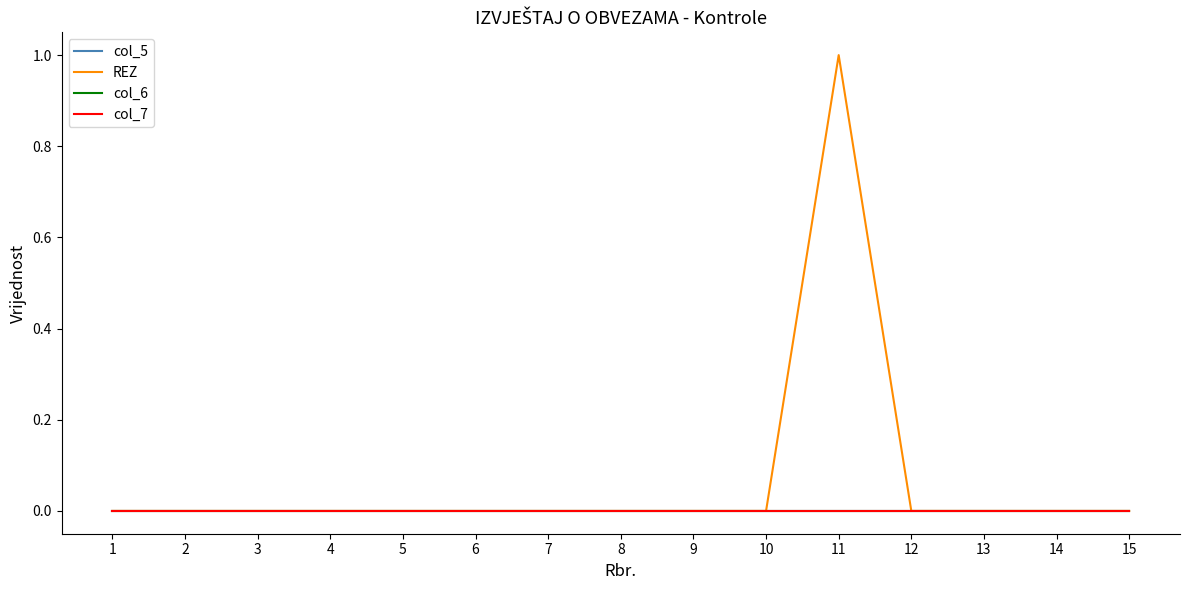

Reading left to right, extract all data points from this chart.

col_5: 1=0	2=0	3=0	4=0	5=0	6=0	7=0	8=0	9=0	10=0	11=0	12=0	13=0	14=0	15=0
REZ: 1=0	2=0	3=0	4=0	5=0	6=0	7=0	8=0	9=0	10=0	11=1	12=0	13=0	14=0	15=0
col_6: 1=0	2=0	3=0	4=0	5=0	6=0	7=0	8=0	9=0	10=0	11=0	12=0	13=0	14=0	15=0
col_7: 1=0	2=0	3=0	4=0	5=0	6=0	7=0	8=0	9=0	10=0	11=0	12=0	13=0	14=0	15=0